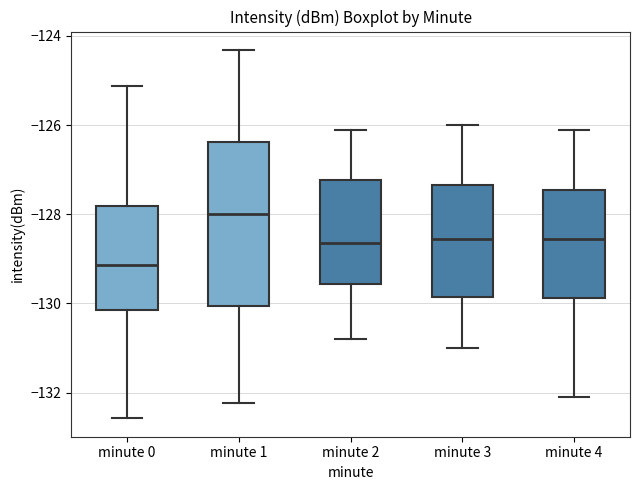

Reading left to right, transcribe this box plot: for each box, give where its median line is, the range the box spans, and where its two whiskers end, as read against the y-axis. The values are not printed on the chart, so give them approximately, as read against the axis.

minute 0: median -129.2, box -130.2 to -127.8, whiskers -132.6 to -125.2
minute 1: median -128.0, box -130.0 to -126.4, whiskers -132.2 to -124.4
minute 2: median -128.6, box -129.6 to -127.2, whiskers -130.8 to -126.0
minute 3: median -128.6, box -129.8 to -127.4, whiskers -131.0 to -126.0
minute 4: median -128.6, box -129.8 to -127.4, whiskers -132.0 to -126.0